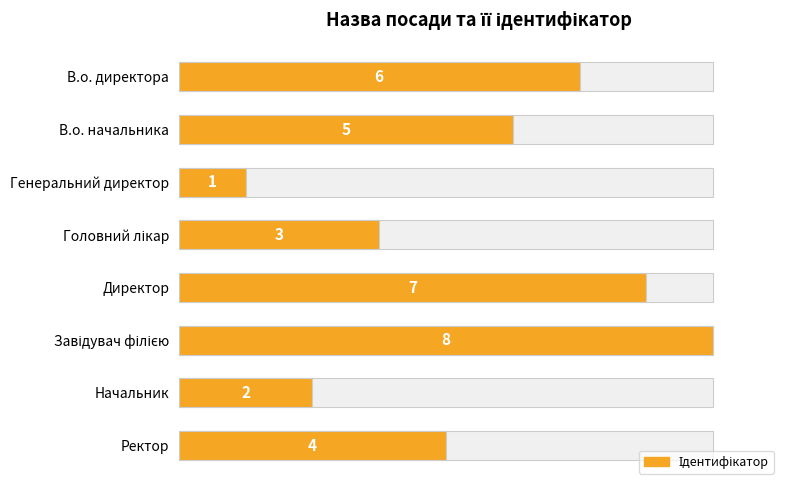

What is the value of the 3rd bar from the left?

1